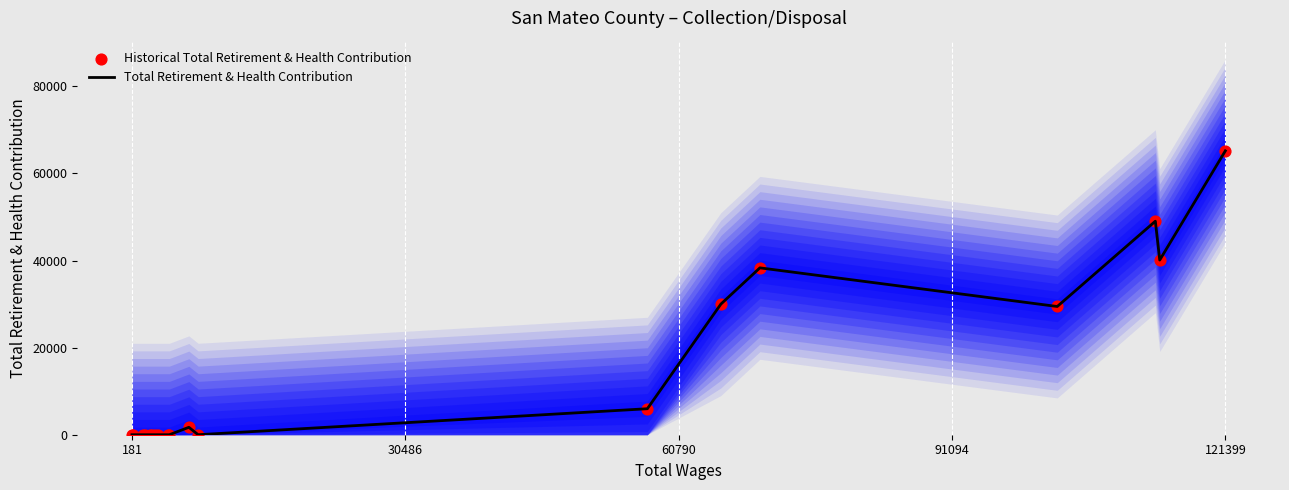

Which series reaches the maximum Y coordinate?

Total Retirement & Health Contribution